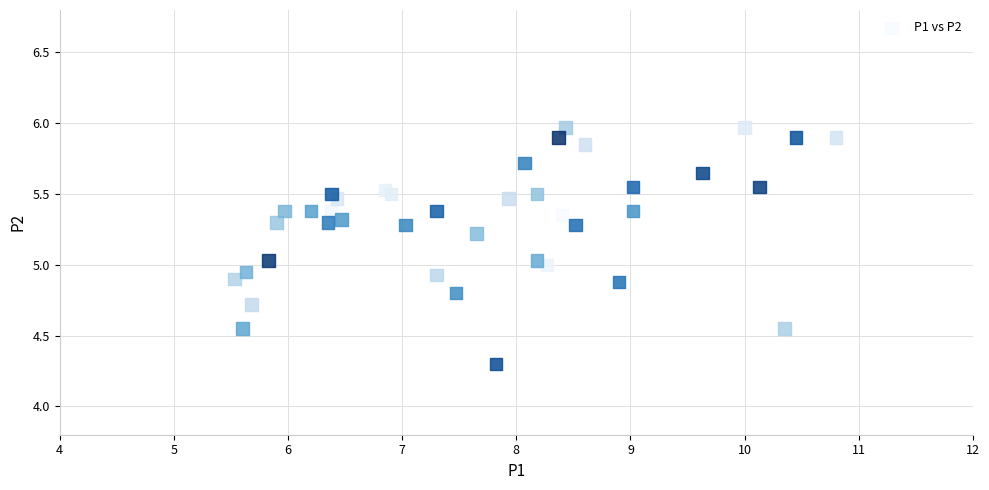

What is the range of Y values (max minus min)?

1.7